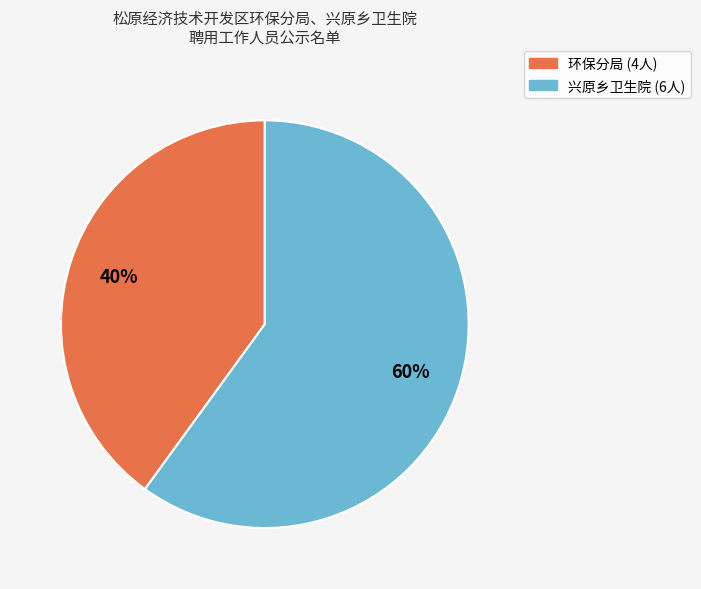

What is the ratio of the value at 兴原乡卫生院 to the value at 环保分局?

1.5